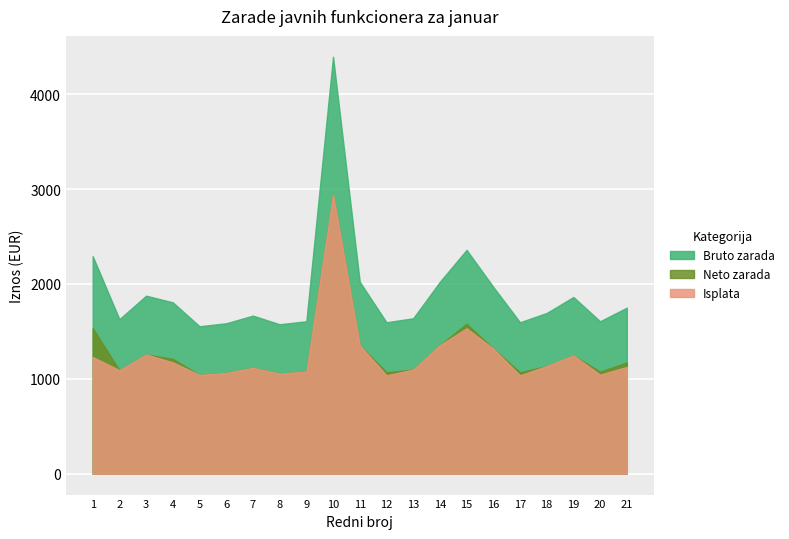

True or false: Isplata has a value of 1044.3 at 20.

True